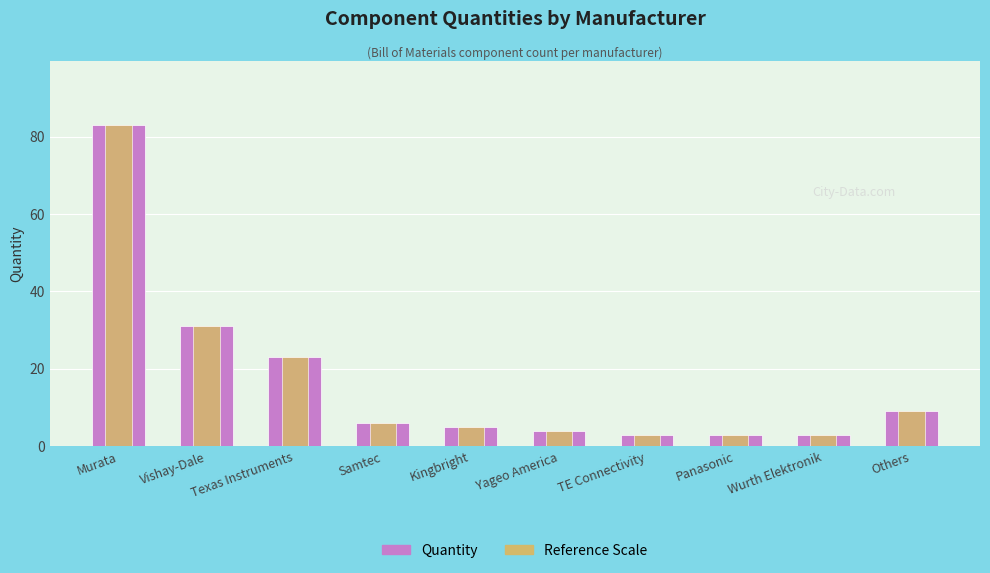

What is the value of the Quantity bar at the 8th from the left?

3